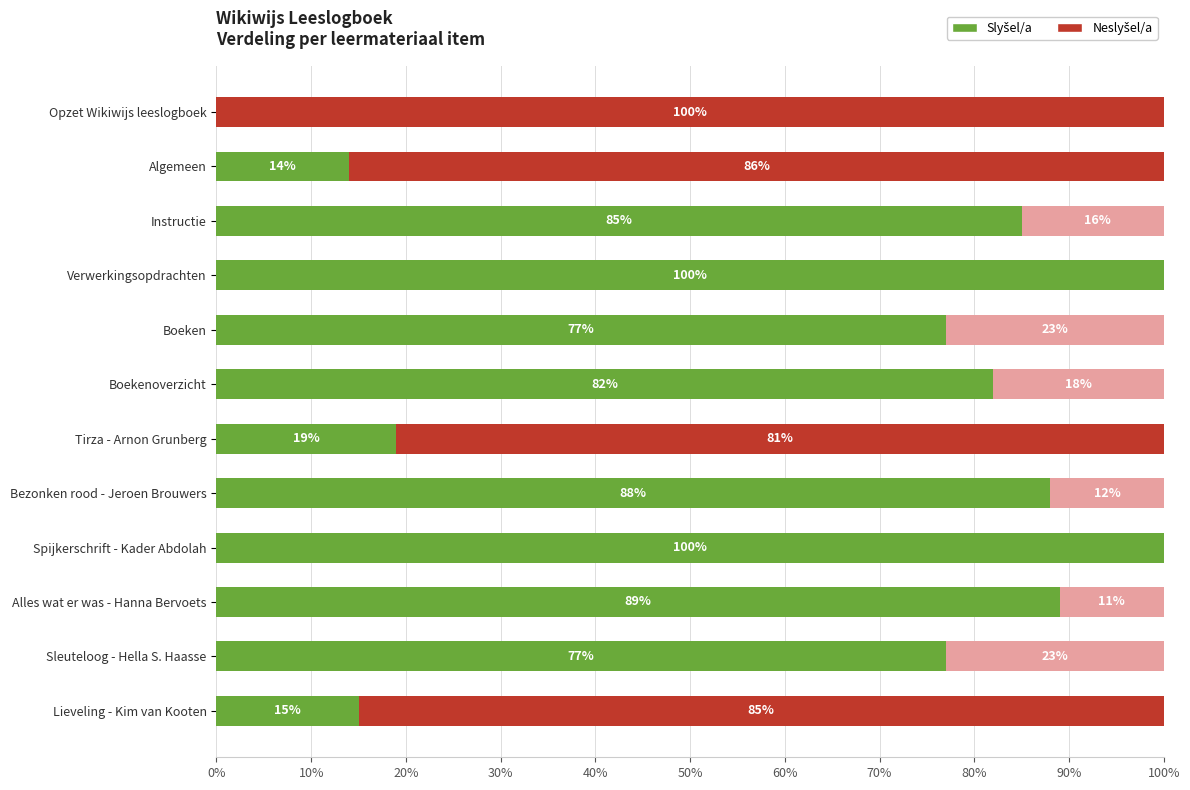

How many data points does each series have?

12